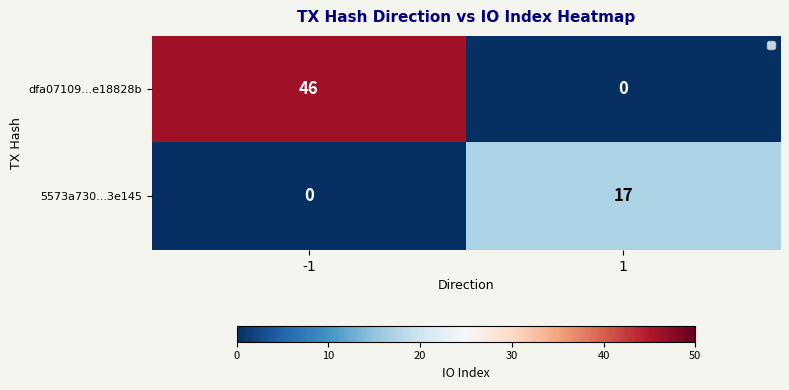

The value of dfa07109...e18828b at 1 is 0. True or false?

True